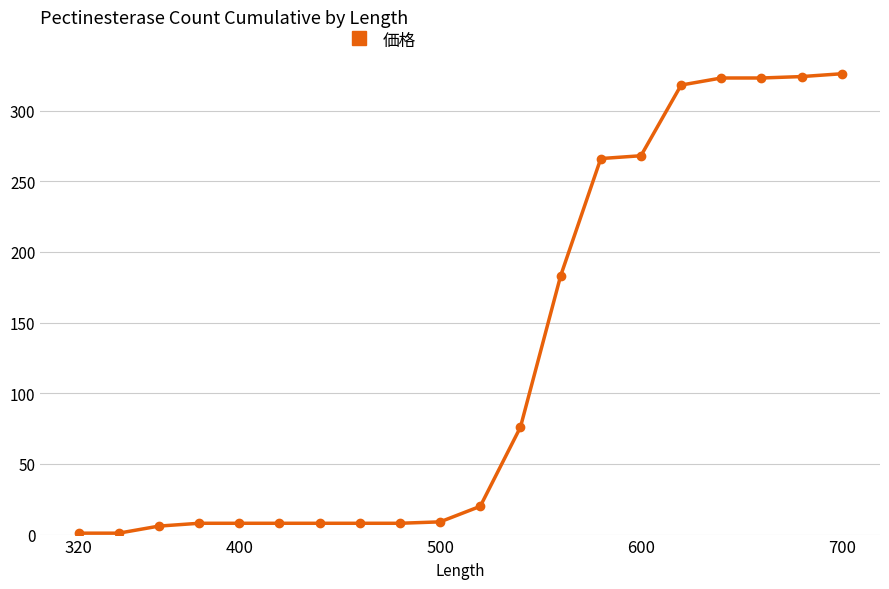

What is the value of the 17th point from the left?

323